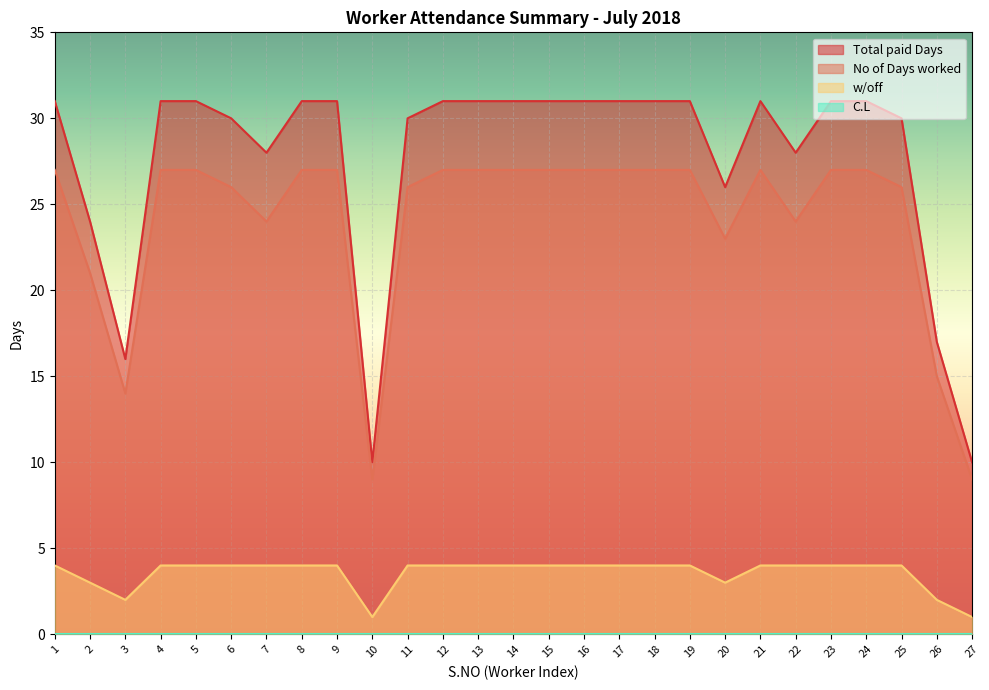

How many lines are shown in the chart?

4